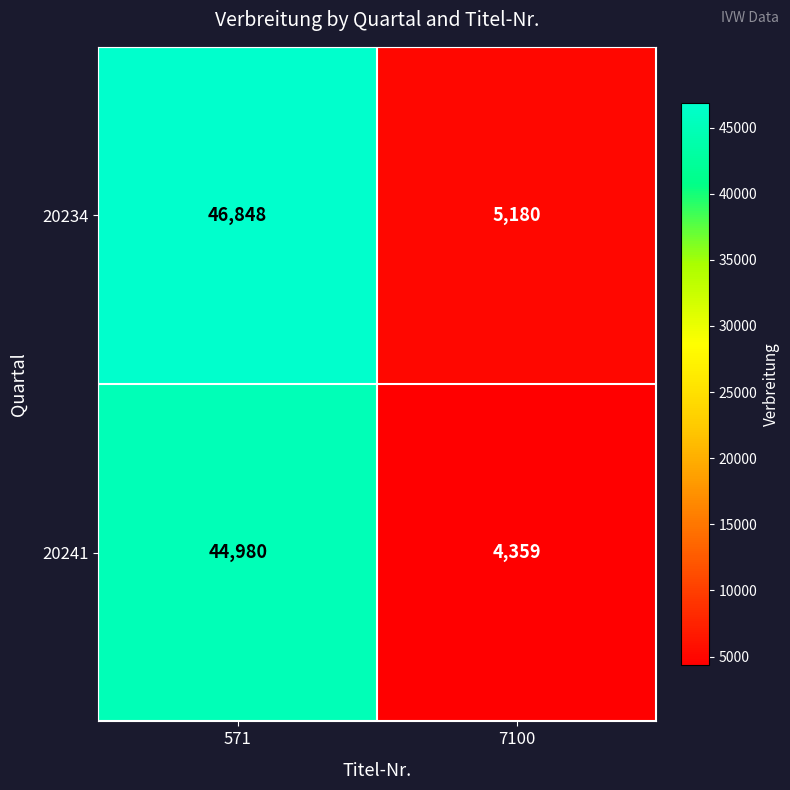

True or false: 20241 has a value of 4359 at 7100.

True